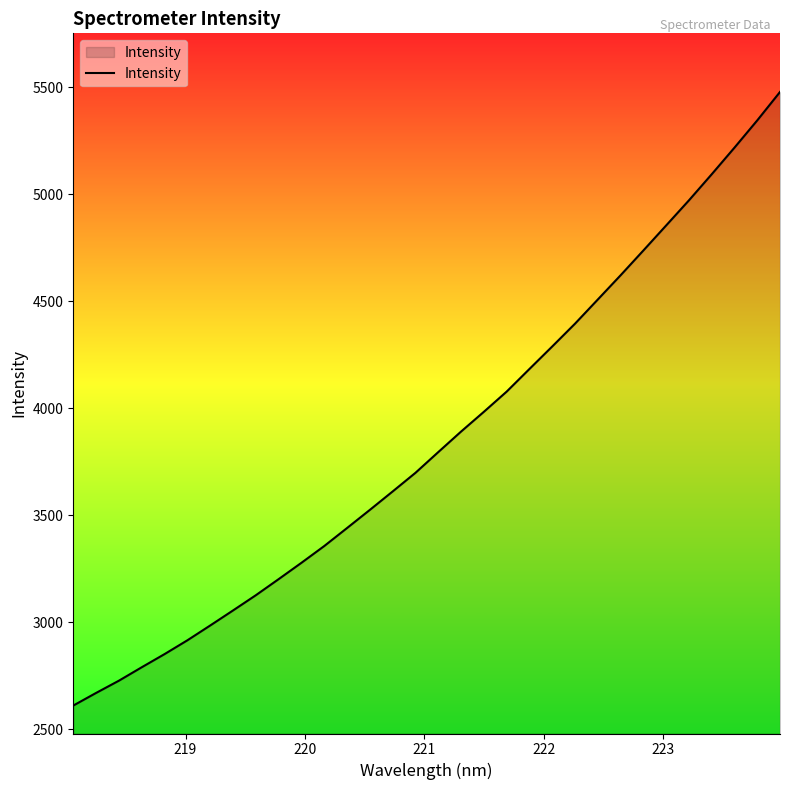

What is the difference between the maximum and minimum values?

2866.4